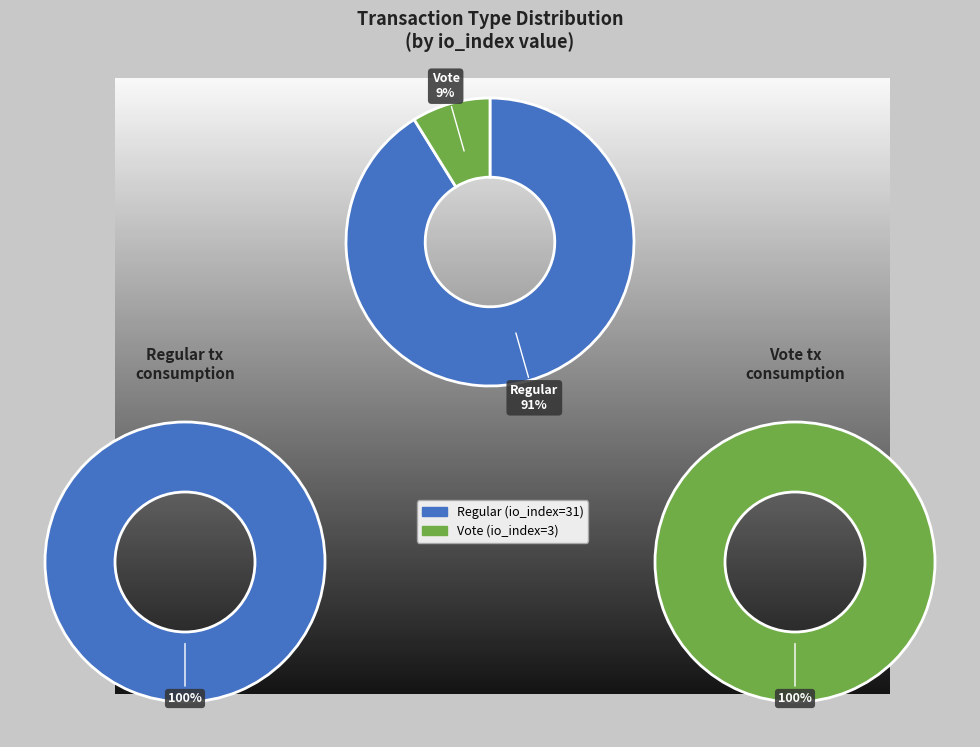

What is the change in value from Regular to Vote?

-28